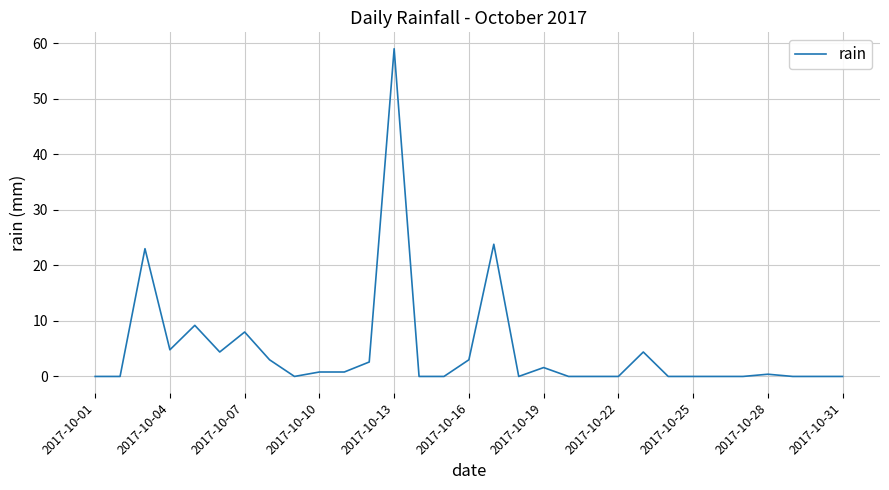

Which label corresponds to the largest value in the chart?

2017-10-13